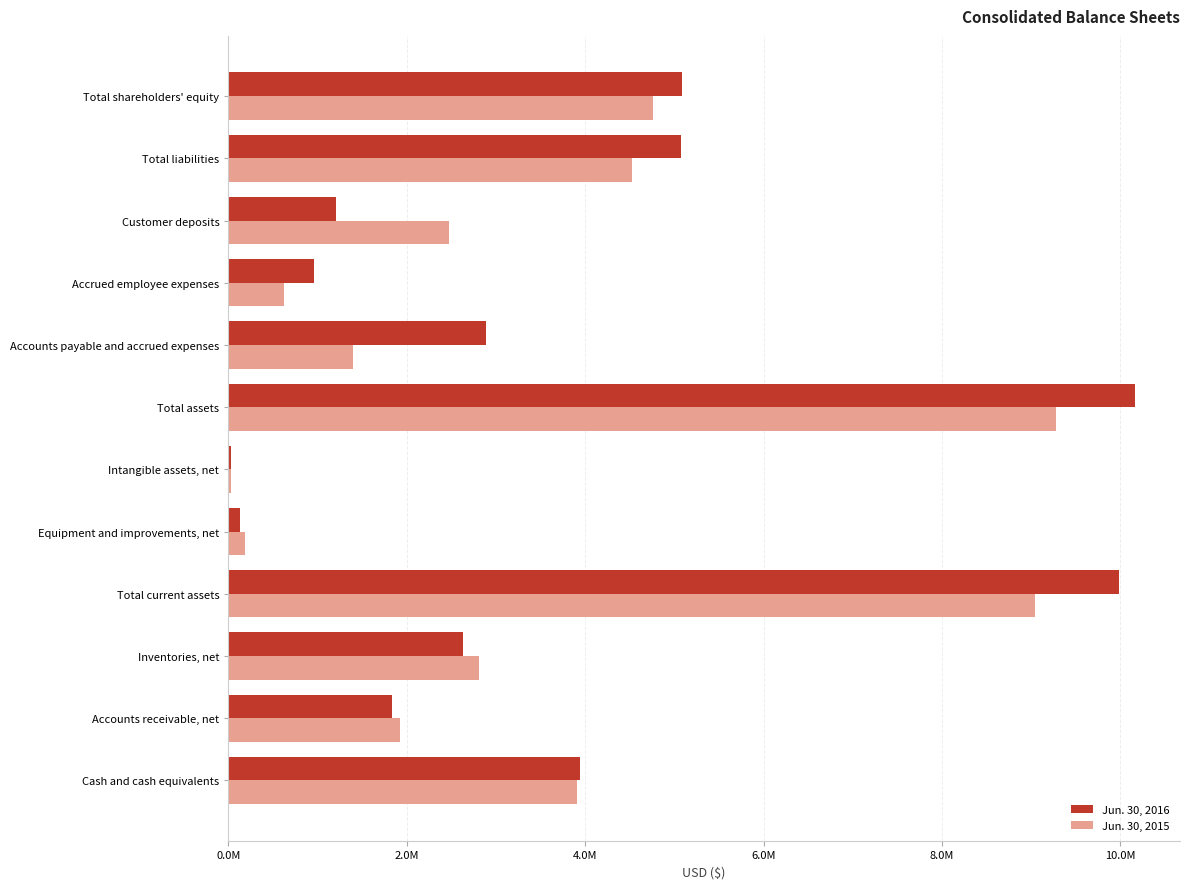

At which category is the sum across all series the highest?

Total assets